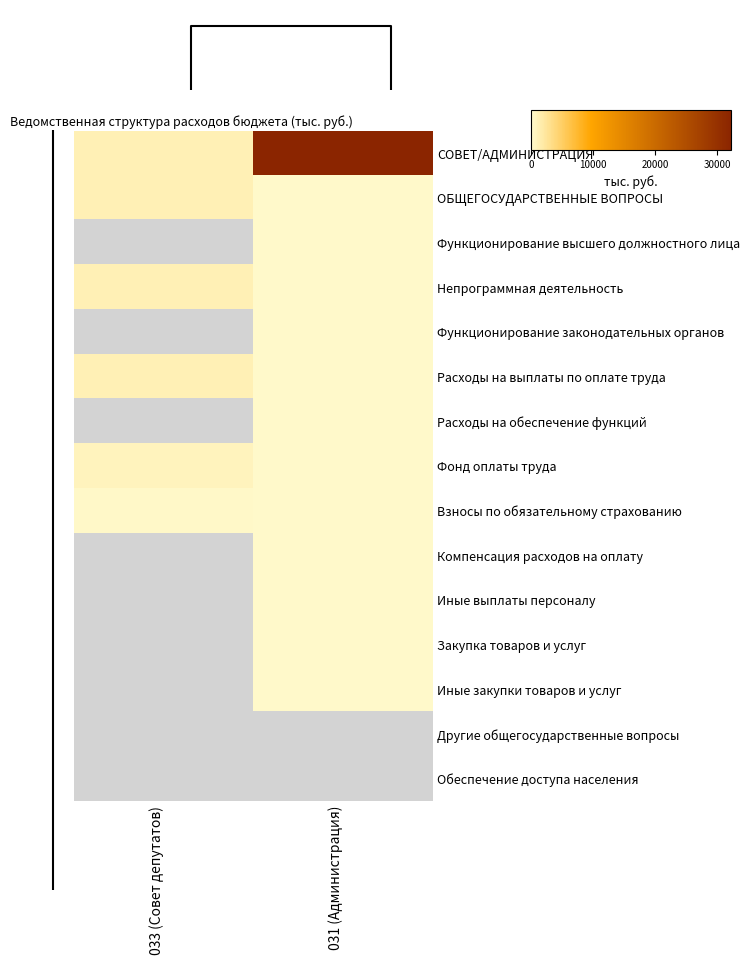

At which label does ОБЩЕГОСУДАРСТВЕННЫЕ ВОПРОСЫ first exceed 1141?

033 (Совет депутатов)